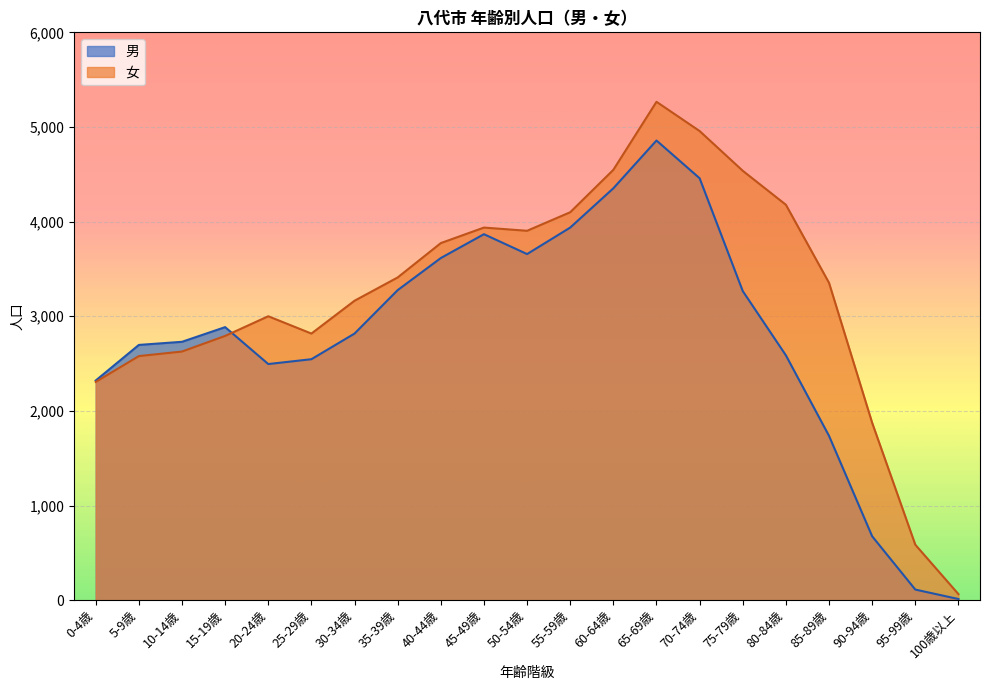

What is the total value across all series at 45-49歳?

7804